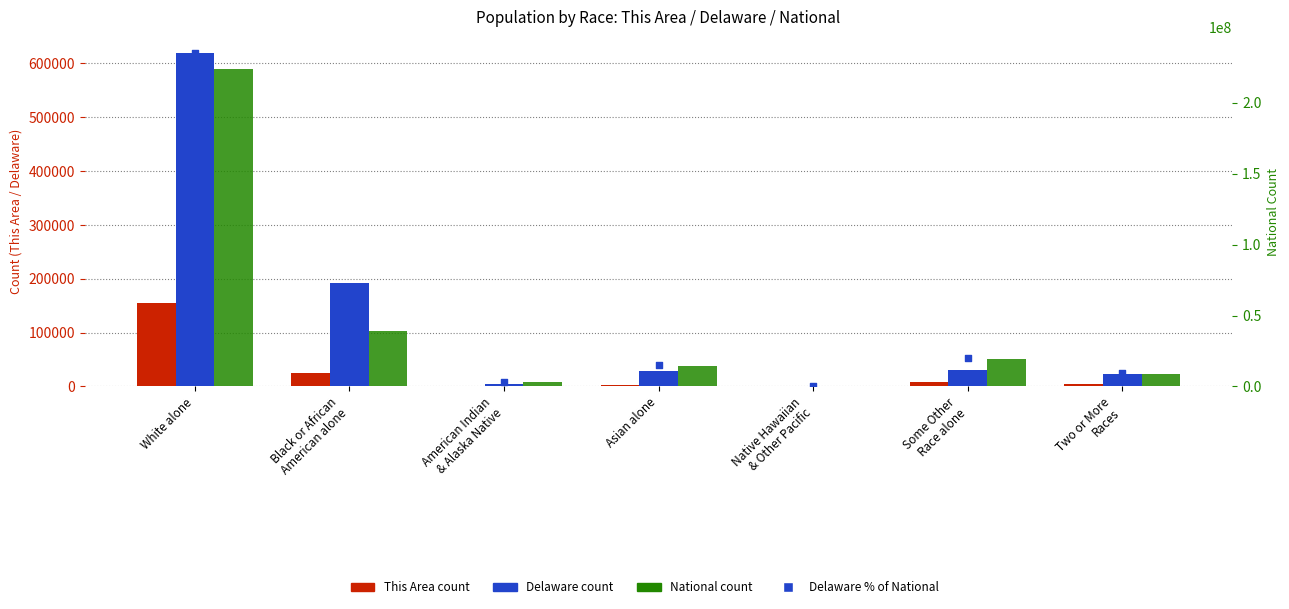

Is the value of This Area at Some Other
Race alone greater than the value of Delaware at American Indian
& Alaska Native?

Yes